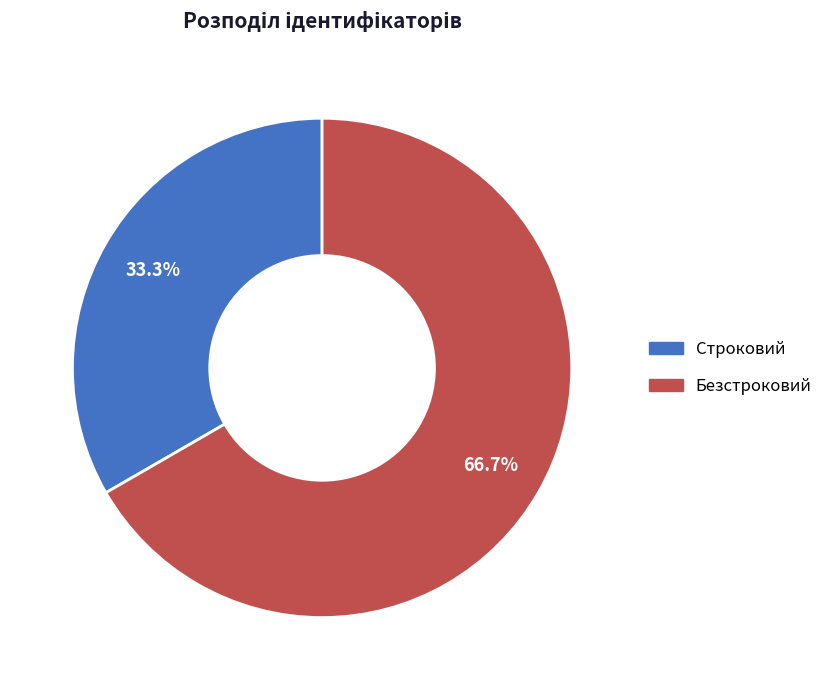

Combined, do Безстроковий and Строковий account for over 50%?

Yes